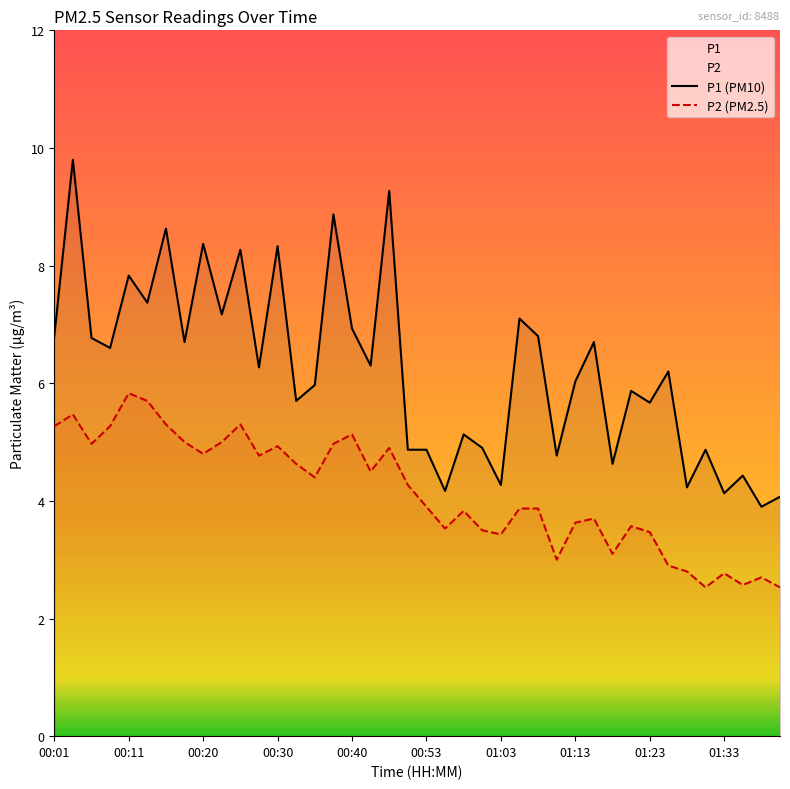

The value of P1 (PM10) at 22 is 5.1. True or false?

True